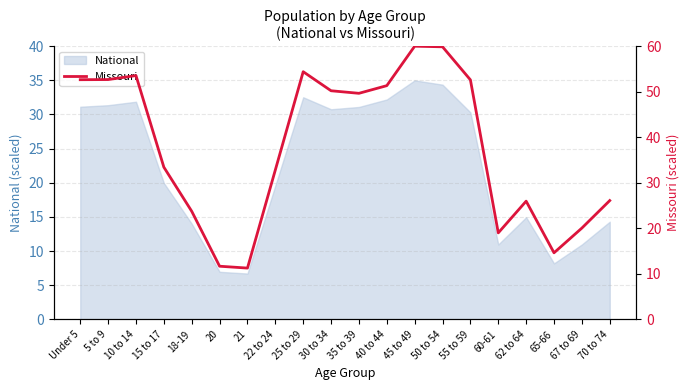

What position from the right is 22 to 24?

13